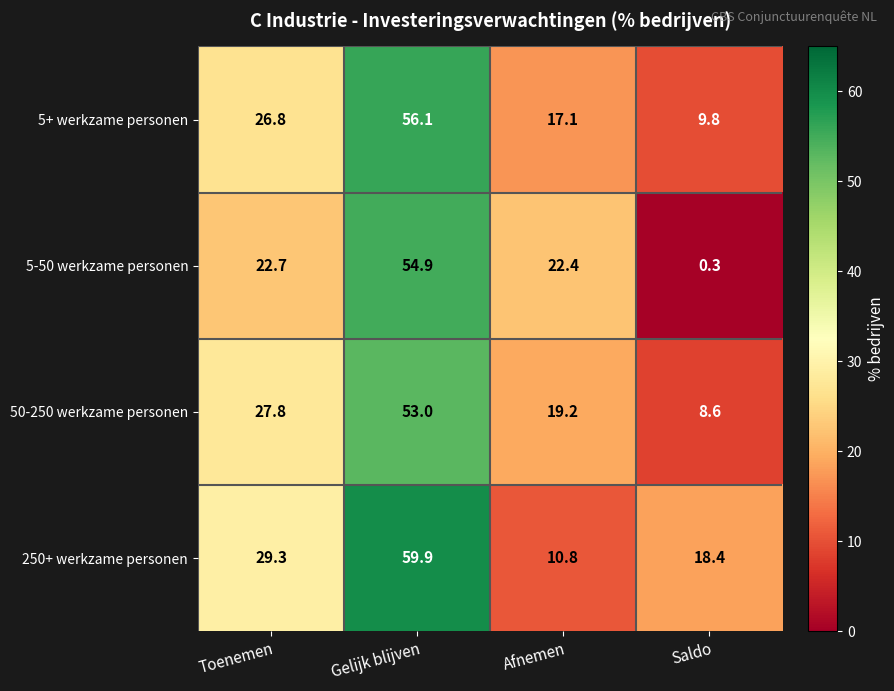

Which series has the largest total across all categories?

250+ werkzame personen